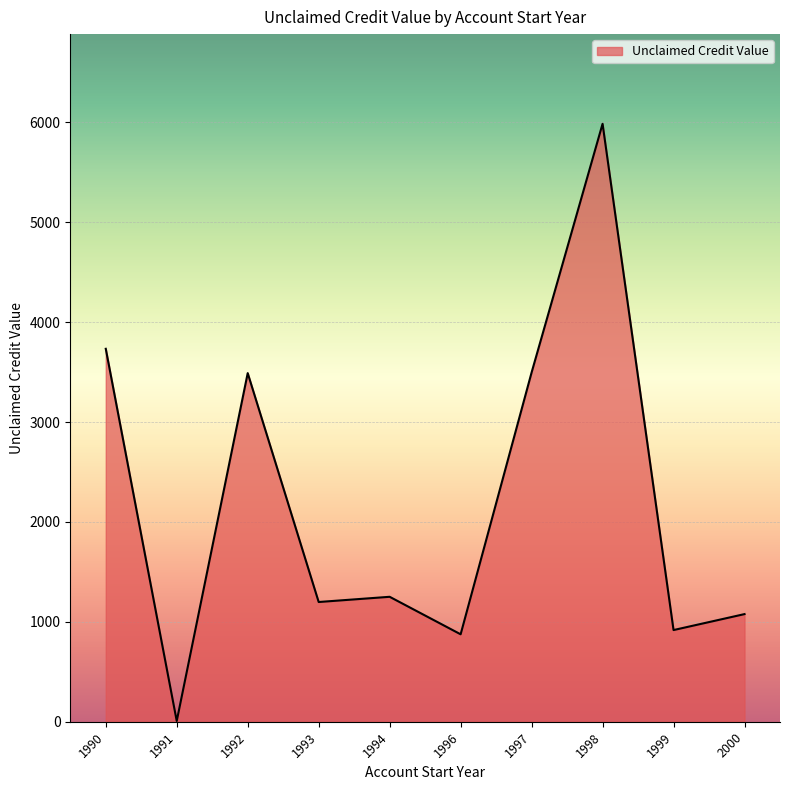

What is the difference between the values at 1996 and 1990?

2857.9